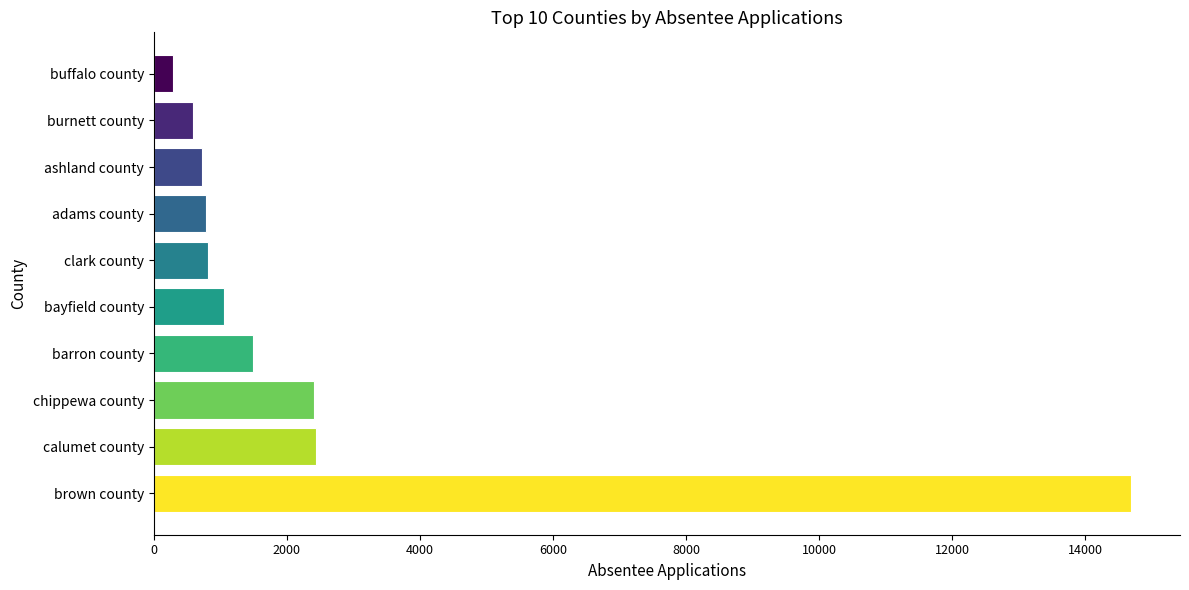

Between burnett county and chippewa county, which is larger?

chippewa county